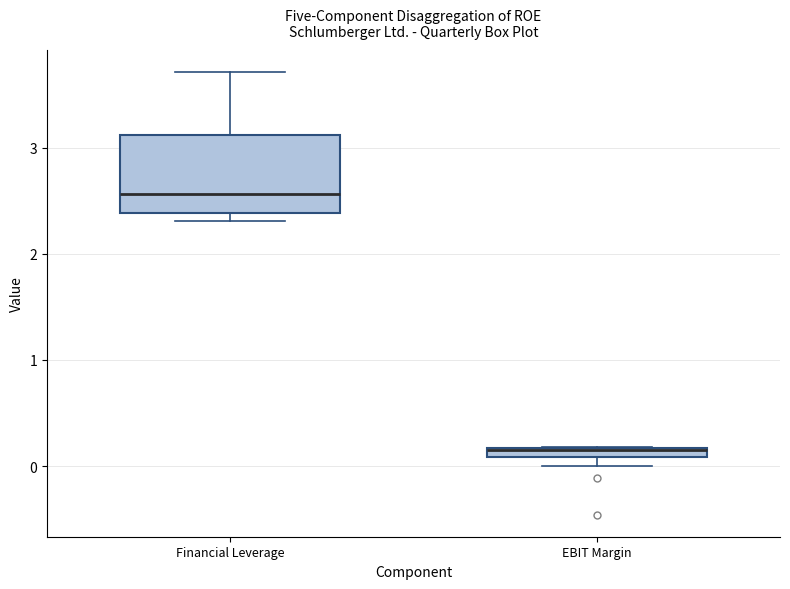

Where is the upper edge of the box for EBIT Margin on the y-axis? The values are not printed on the chart, so give them approximately, as read against the axis.

0.2